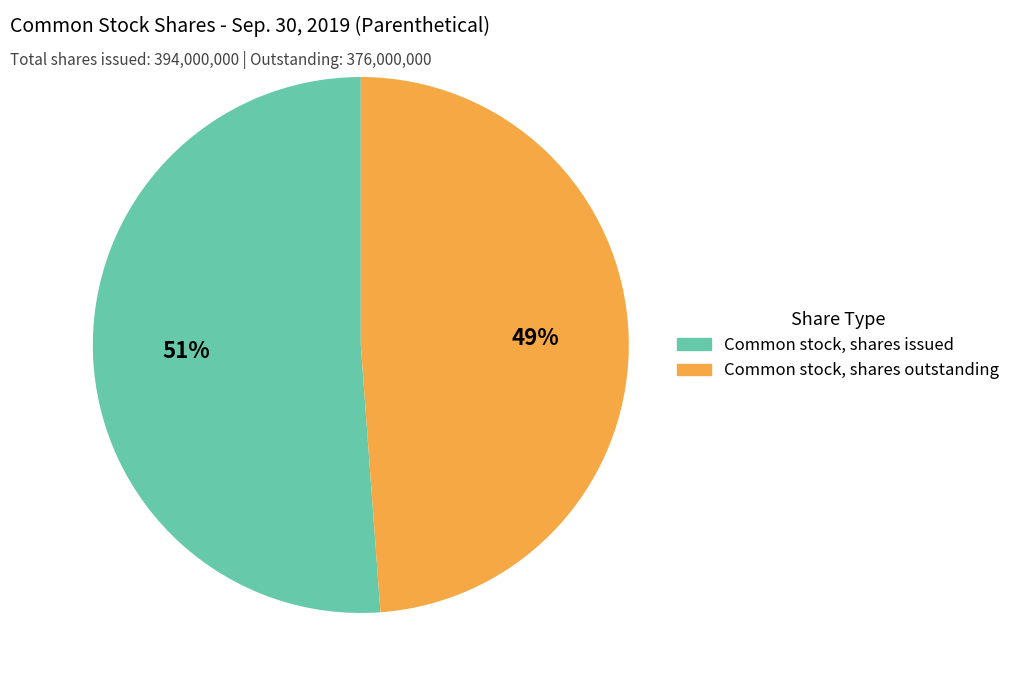

True or false: Common stock, shares issued accounts for 39% of the total.

False